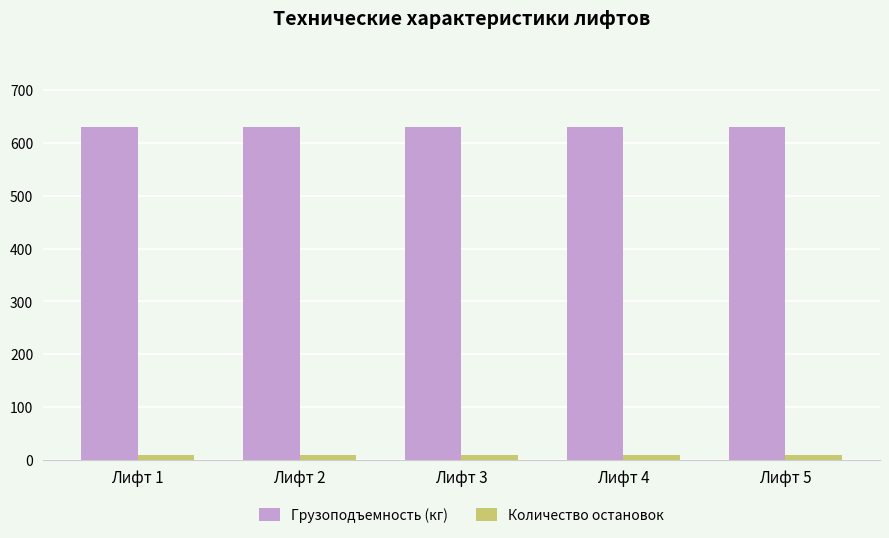

What is the value of the Количество остановок bar at the 1st from the left?

9